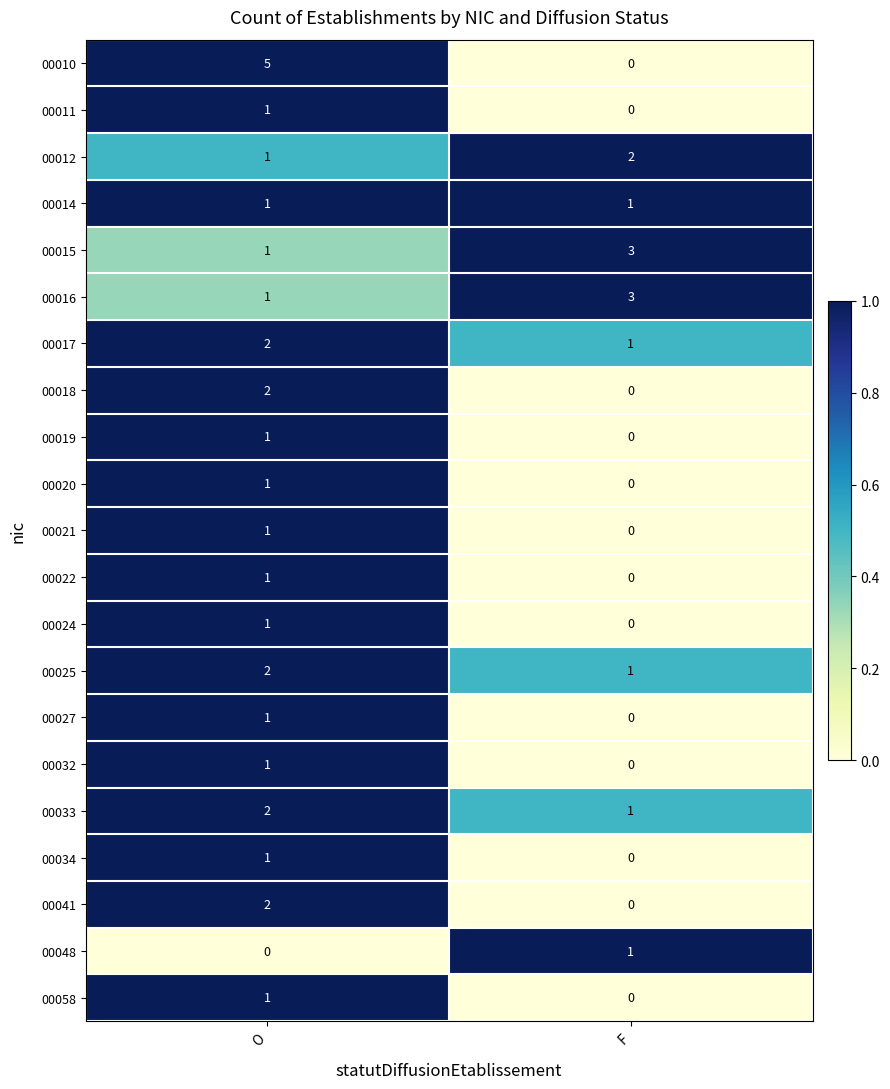

Between O and F, which series saw the biggest shift?

00010